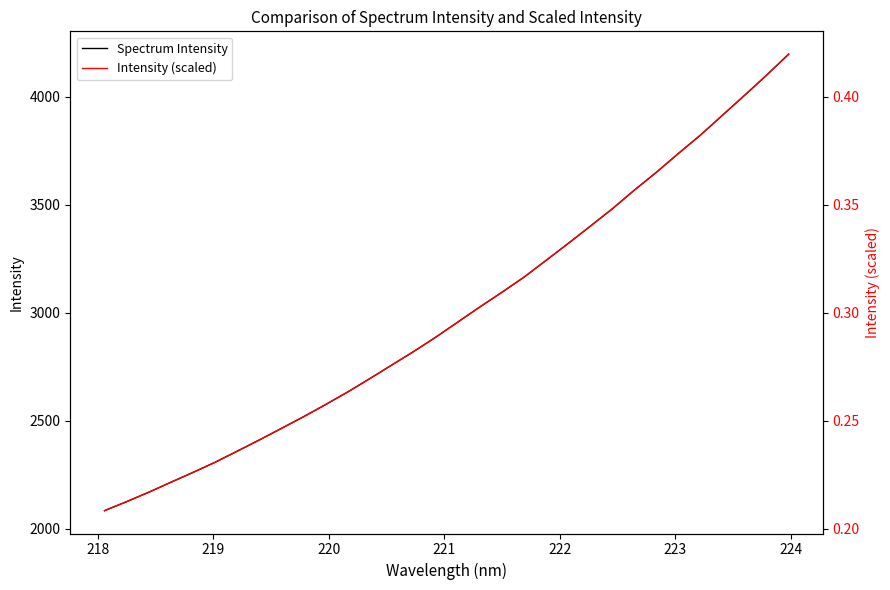

How many categories are shown in the chart?

32